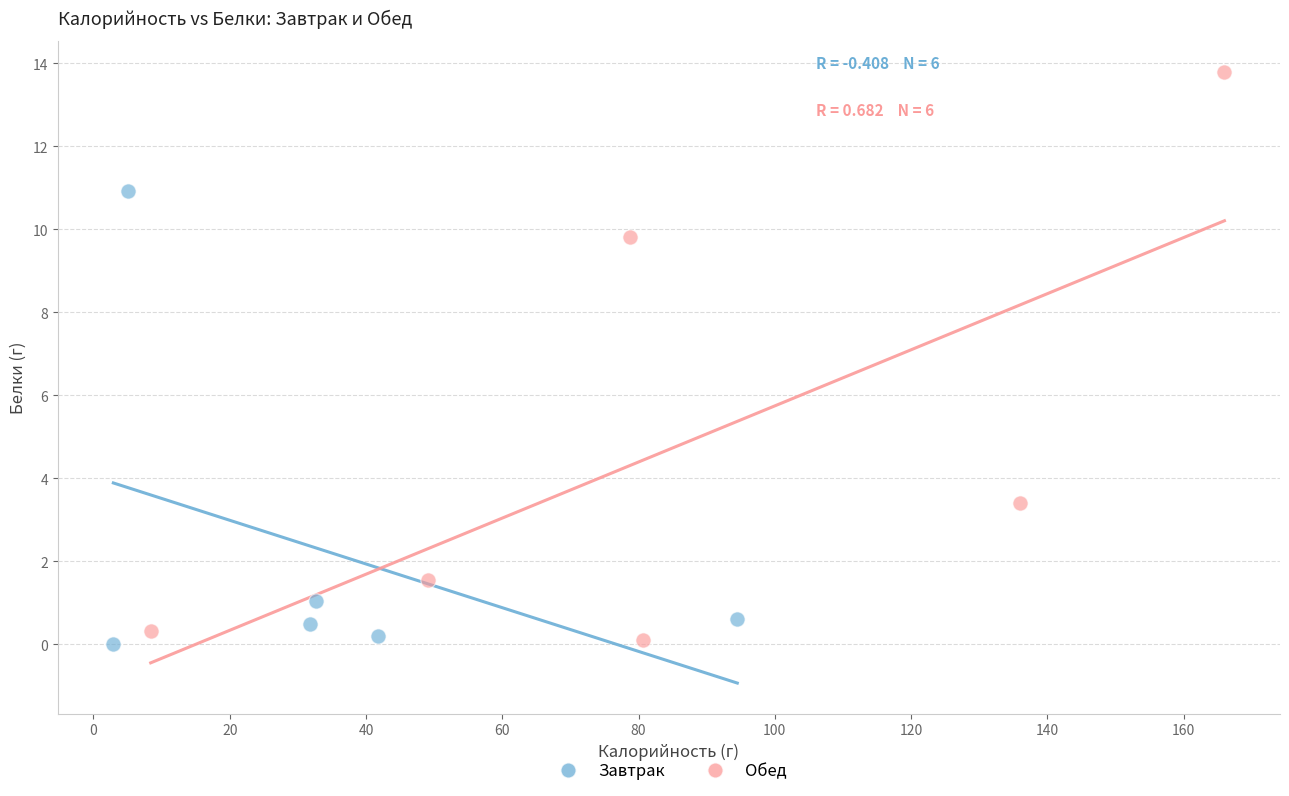

Which series has the widest spread of Y values?

Обед